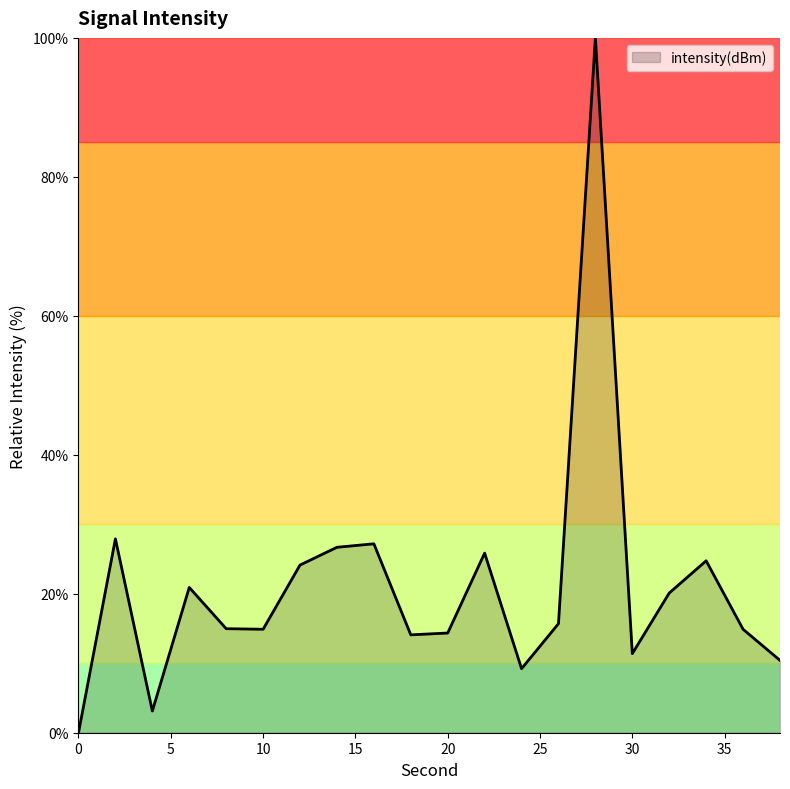

What is the maximum value shown in the chart?

100.0